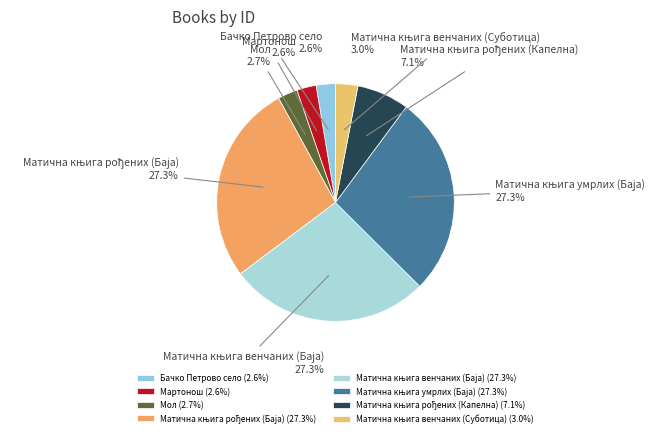

How many segments does this pie chart have?

8